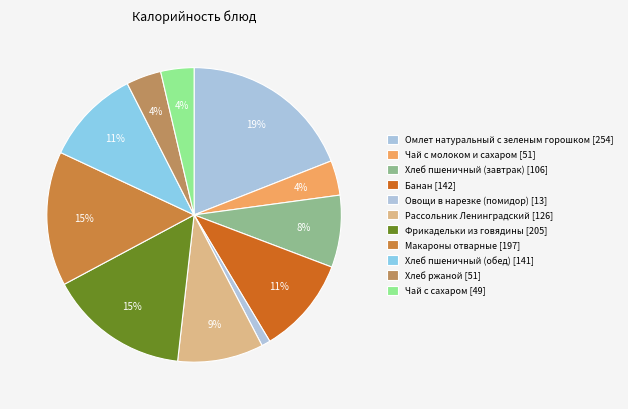

How many slices are in this pie chart?

11